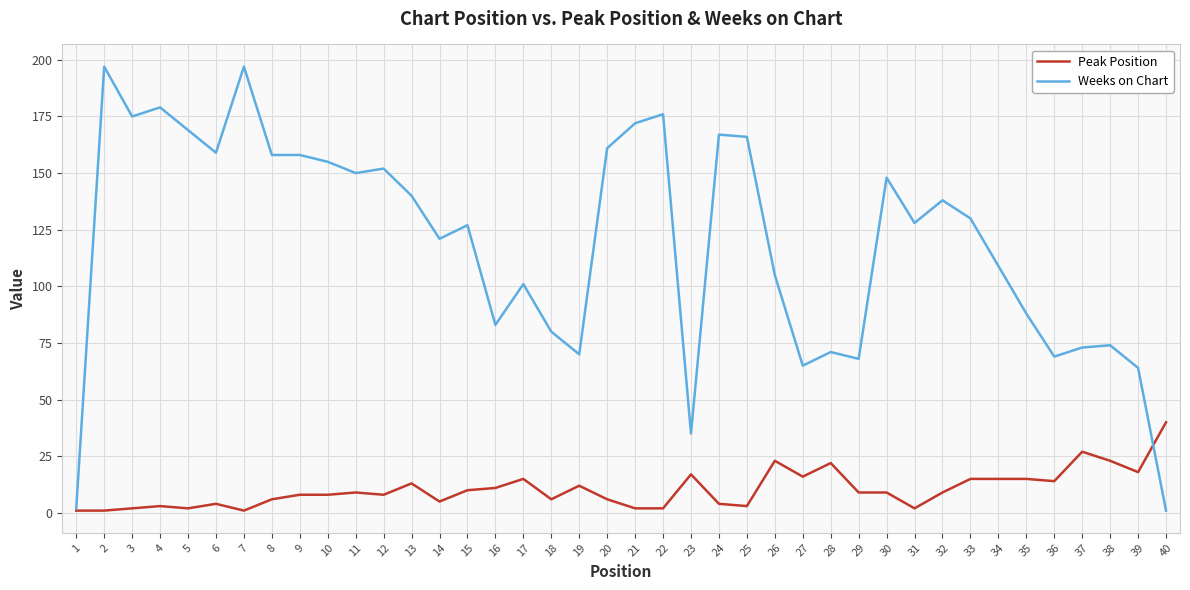

At which label does Peak Position reach its peak?

40